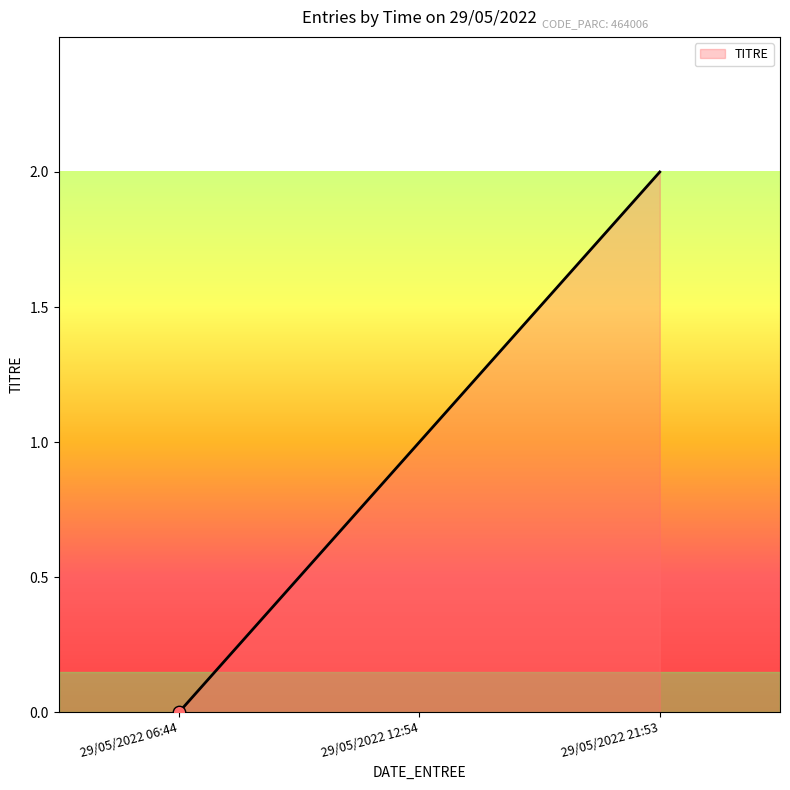

What is the ratio of the value at 29/05/2022 21:53 to the value at 29/05/2022 12:54?

2.0